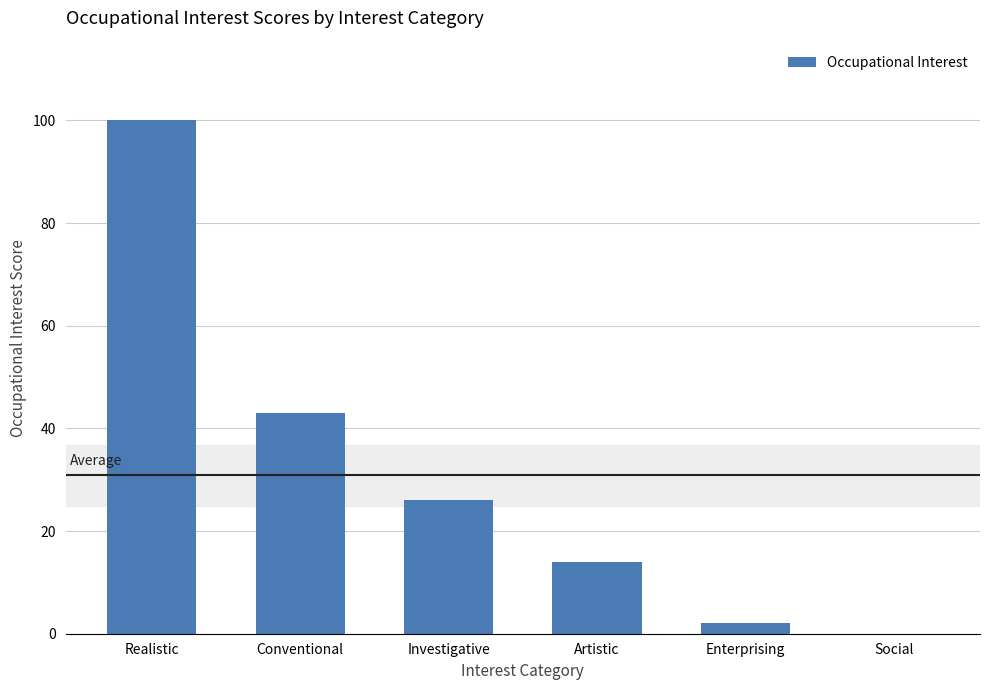

How many data points does each series have?

6